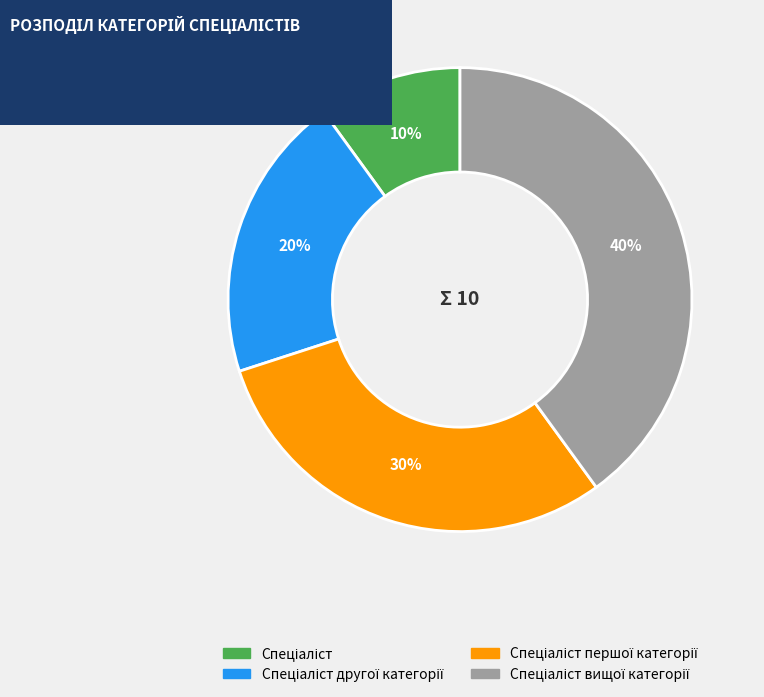

To the nearest percent, what is the difference between the largest and smallest slice percentages?

30%